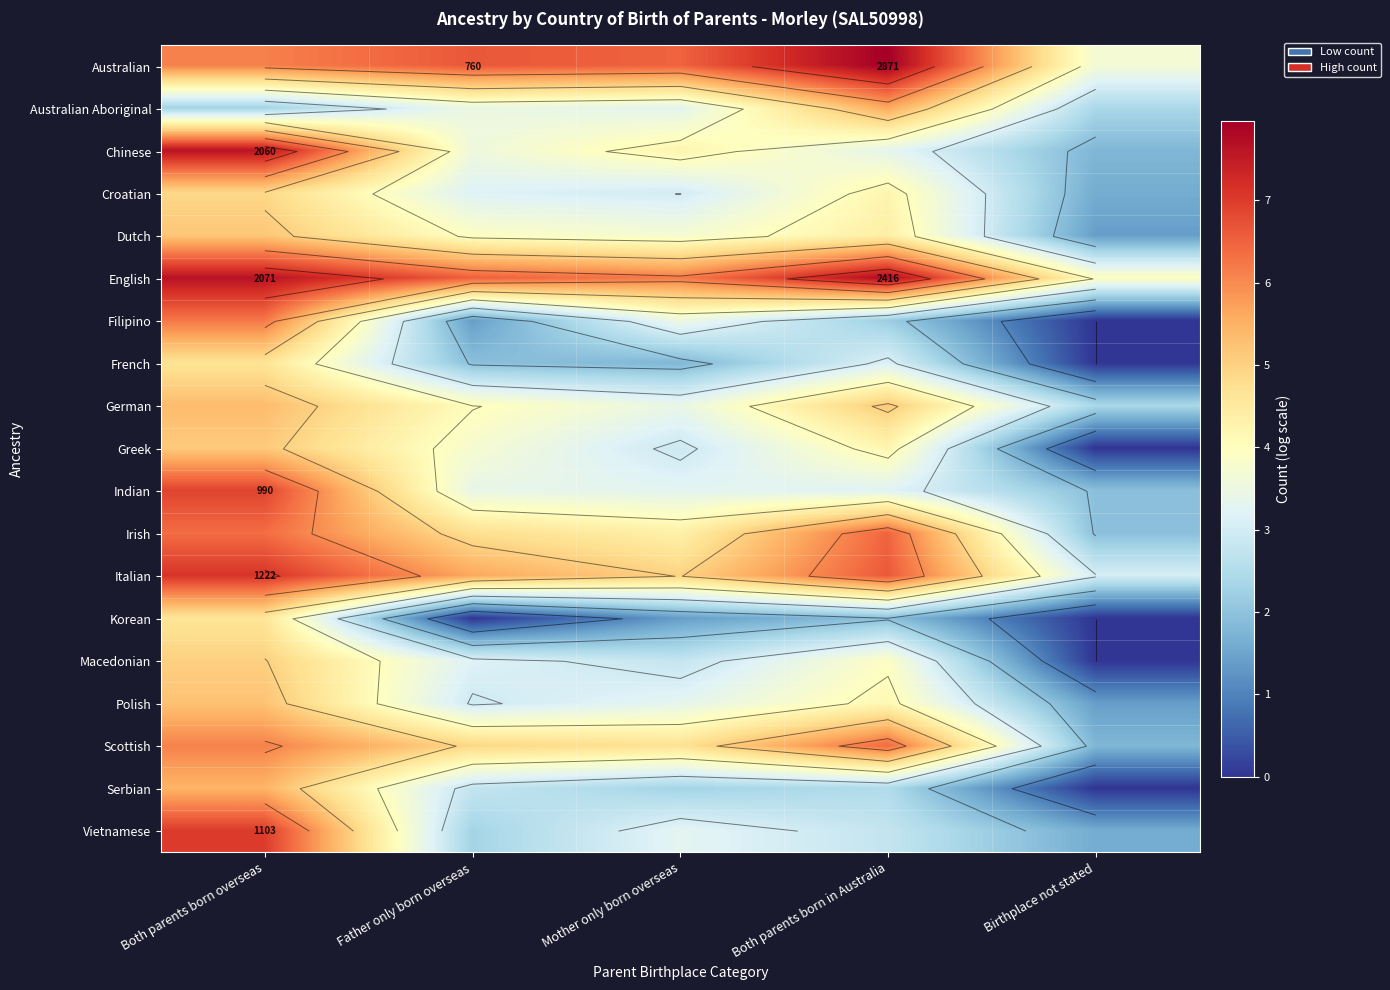

Between Birthplace not stated and Father only born overseas, which is larger?

Father only born overseas